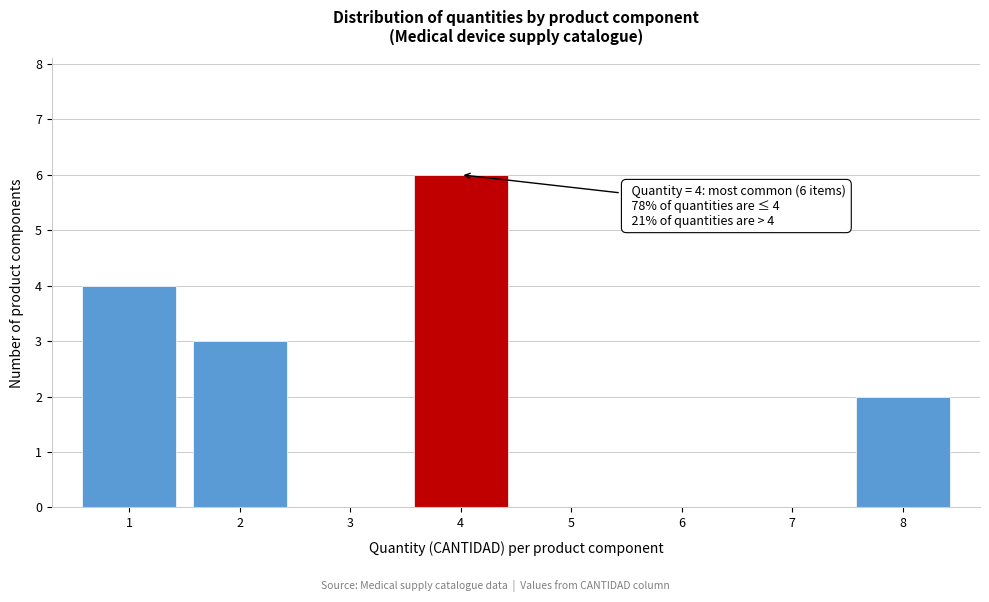

Which range on the x-axis has the tallest bar?

3.5 to 4.5